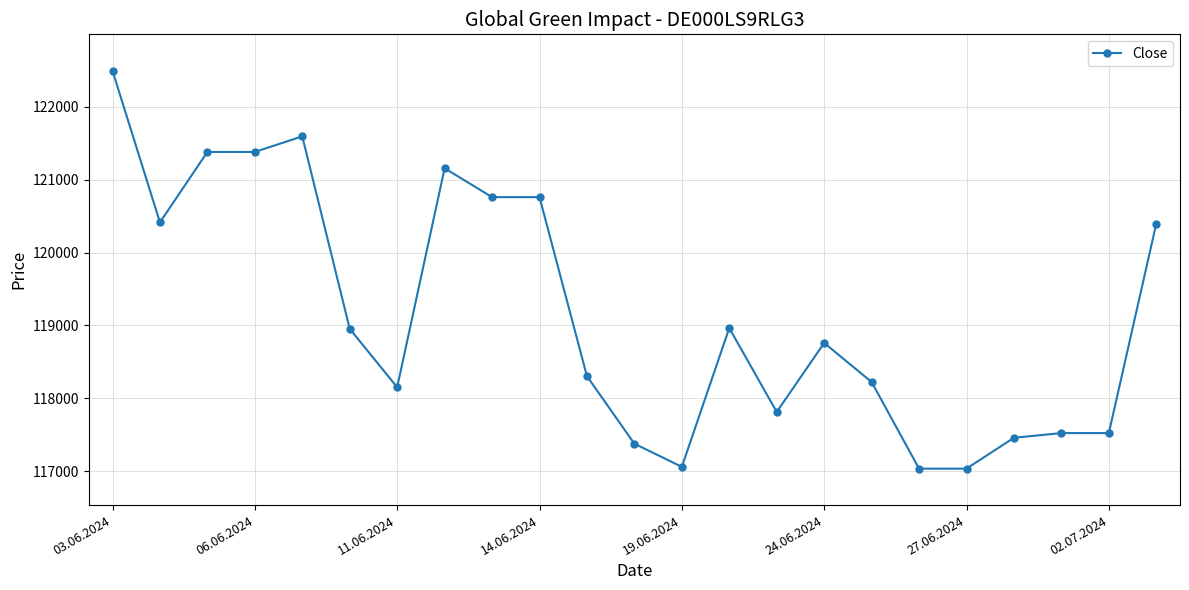

True or false: the data has more than 1 interior local peaks.

True